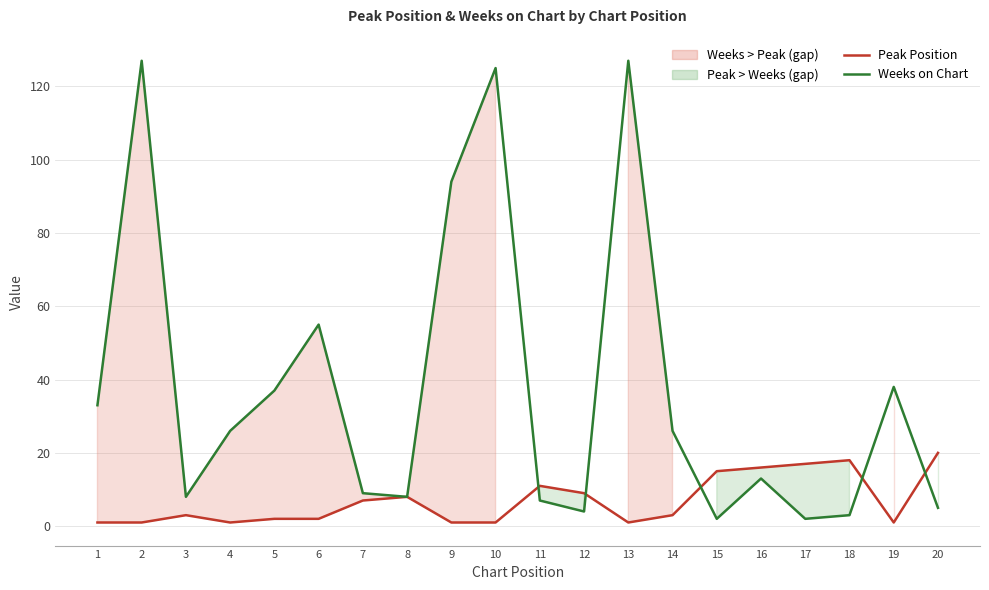

How many lines are shown in the chart?

2